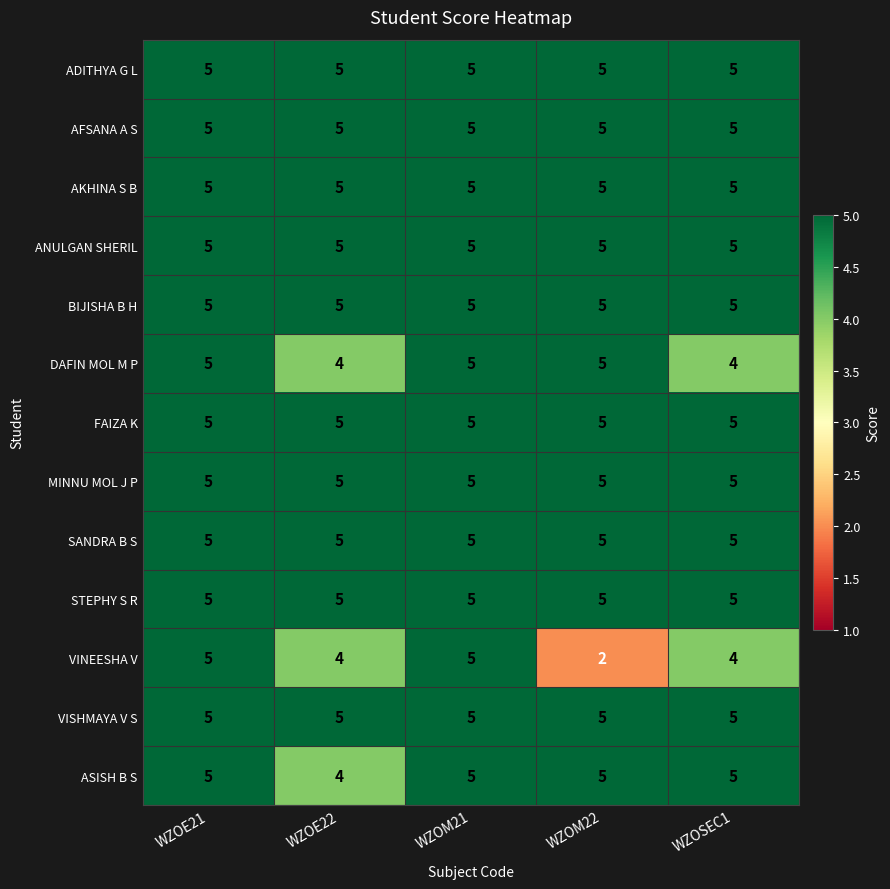

At how many categories does at least one series exceed 2?

5